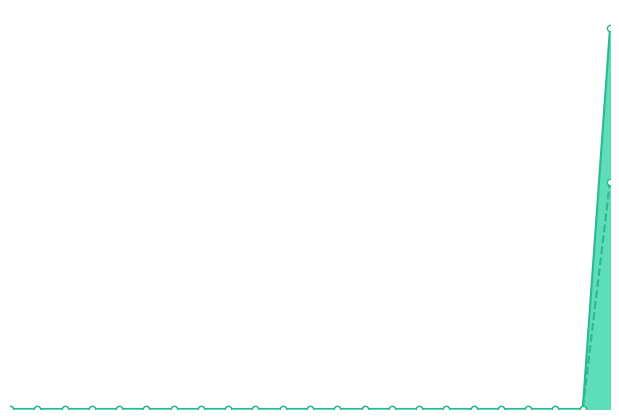

Which series contains the highest Y value?

adjusted for inflation (cpi)